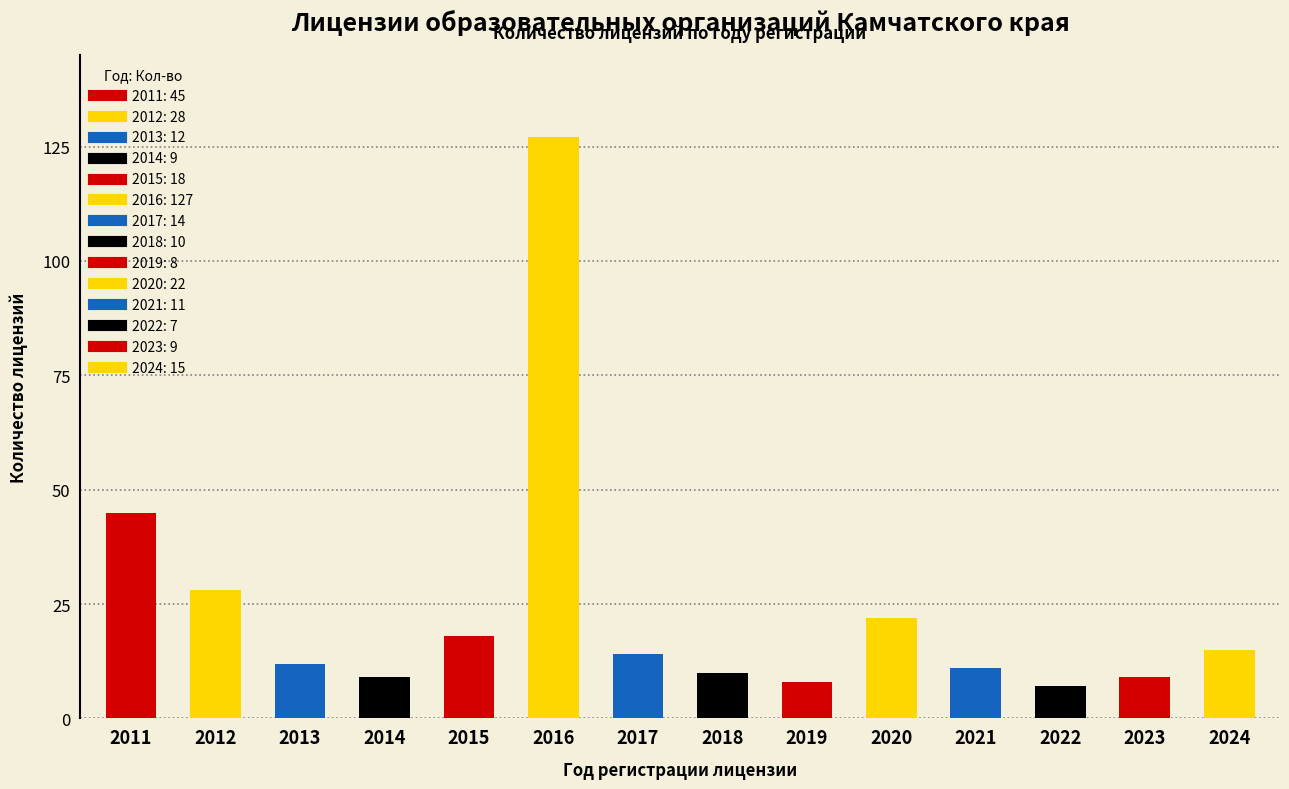

What is the value of the 3rd bar from the left?

12